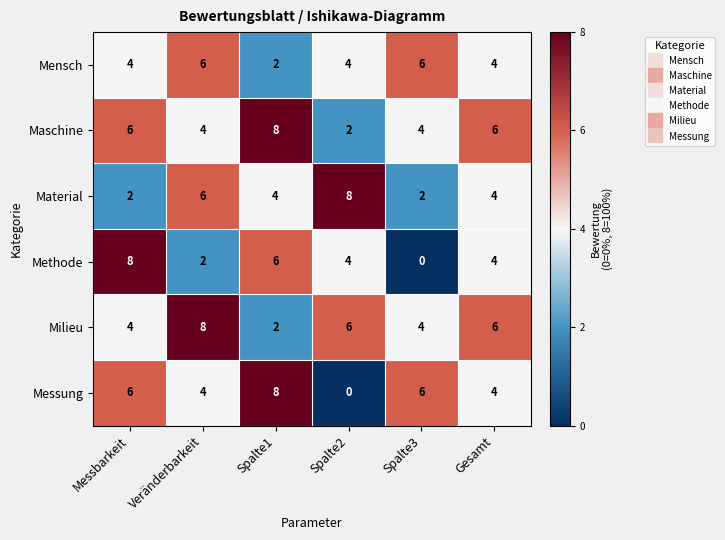

What is the difference between the highest and lowest values at Spalte1?

6